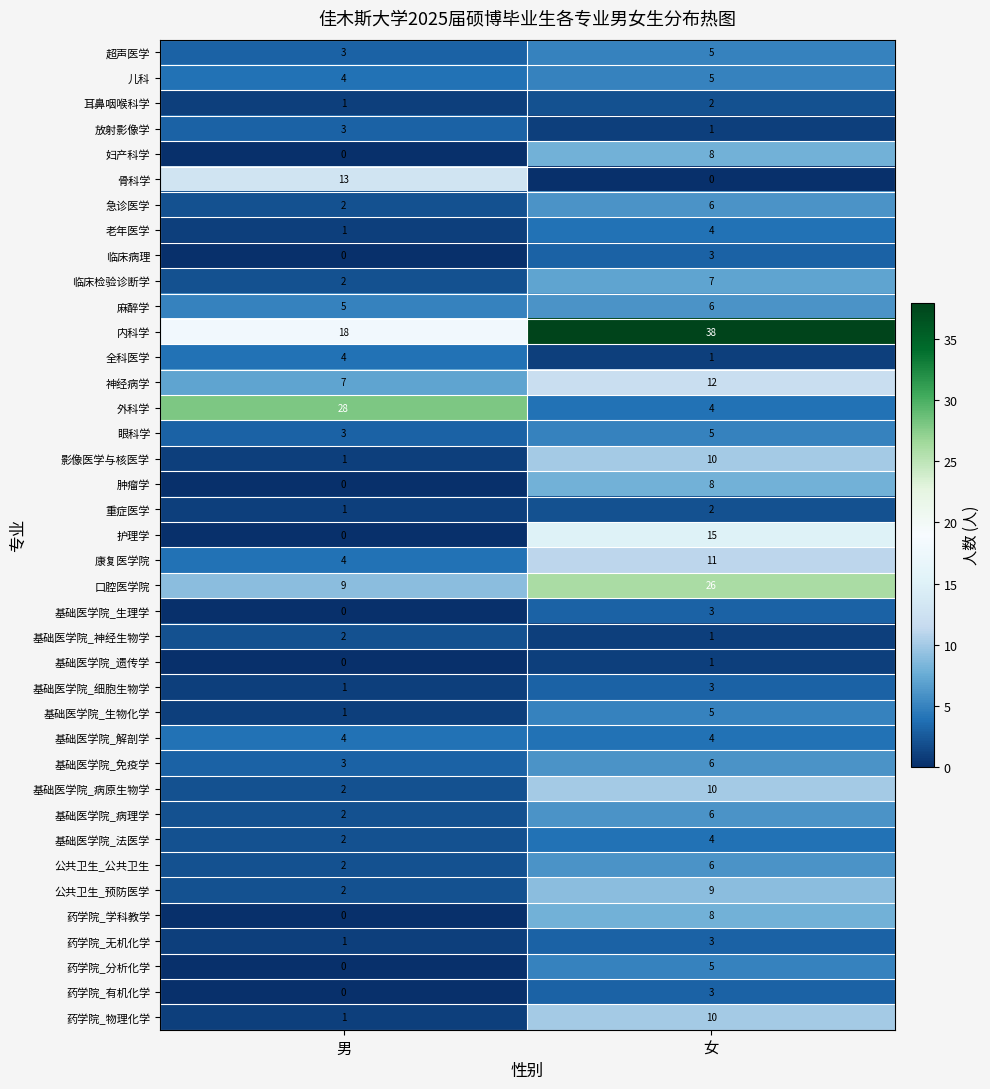

What is the greatest value displayed?

38